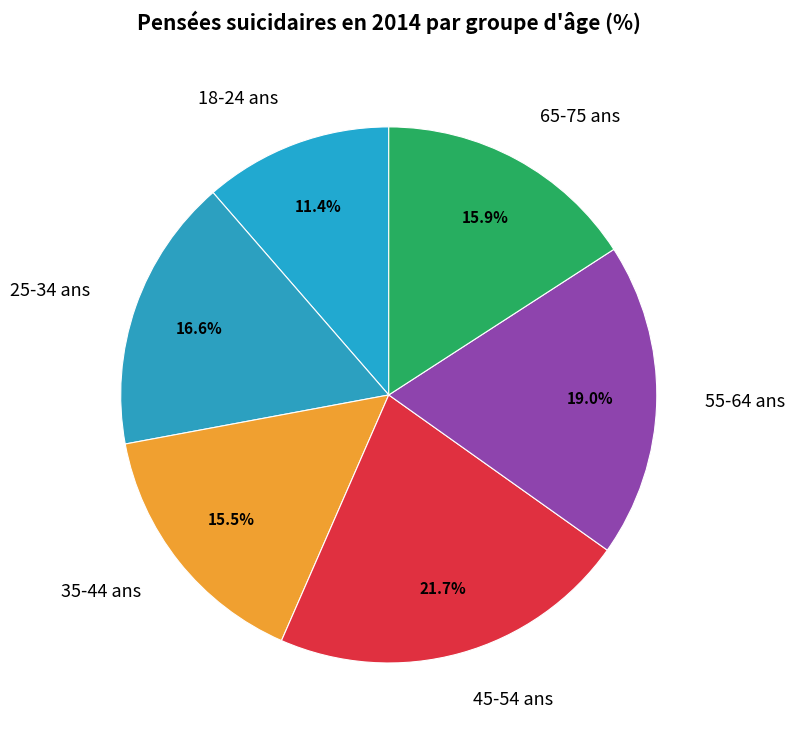

To the nearest percent, what portion does 18-24 ans represent?

11%